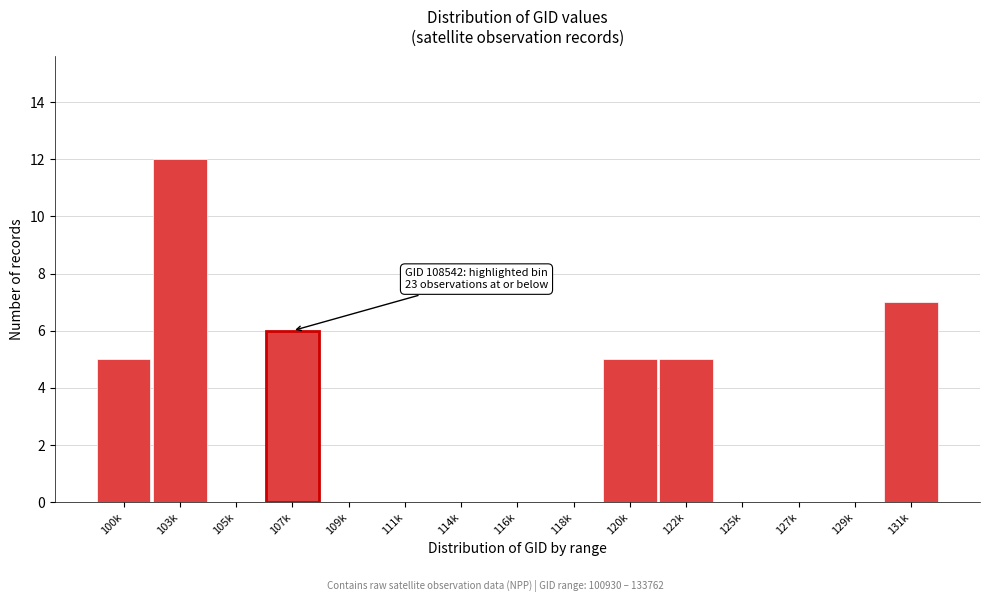

Reading left to right, transcribe all the data shown in this chart.

100k=5	103k=12	105k=0	107k=6	109k=0	111k=0	114k=0	116k=0	118k=0	120k=5	122k=5	125k=0	127k=0	129k=0	131k=7